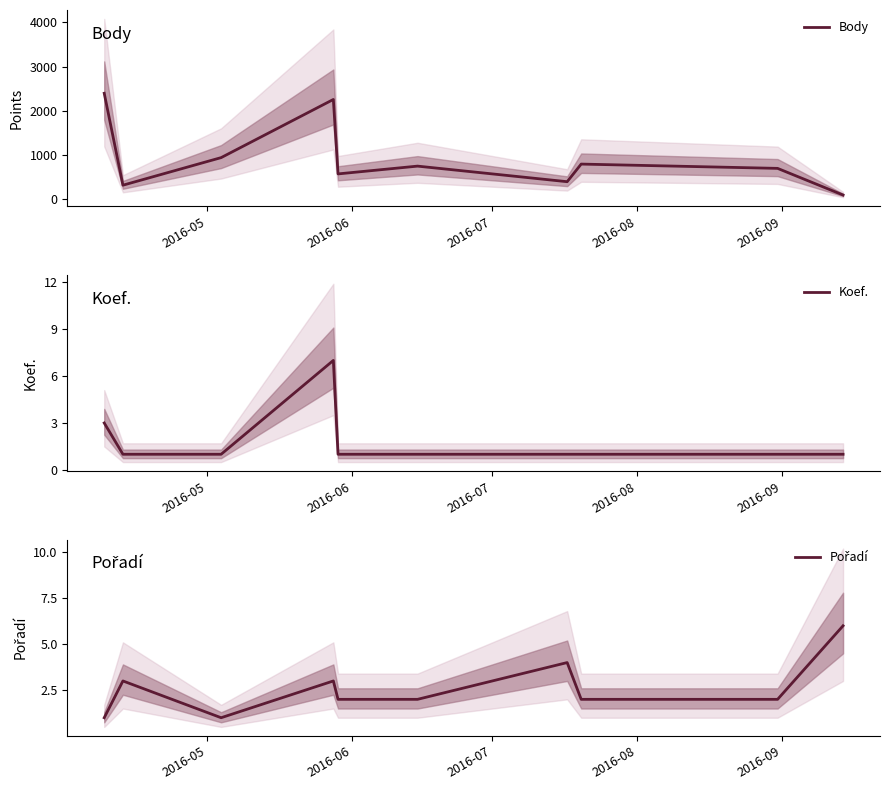

True or false: Pořadí and Body intersect in this chart.

False